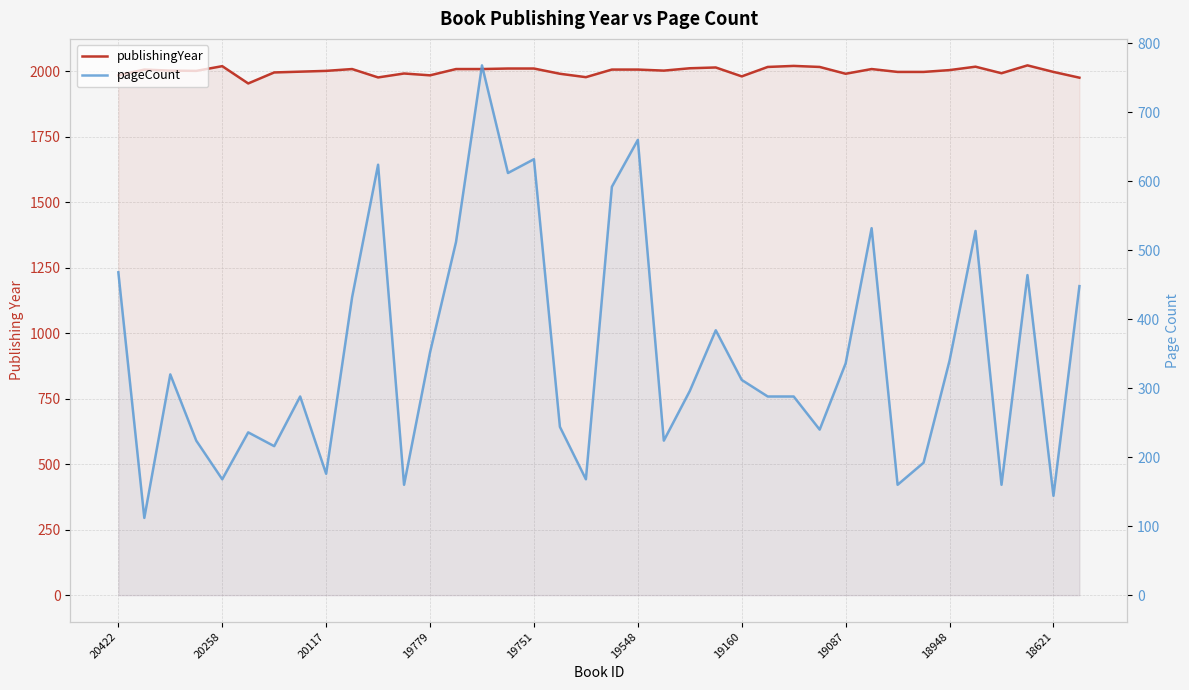

Is the value of publishingYear at 19751 greater than the value of pageCount at 19779?

Yes